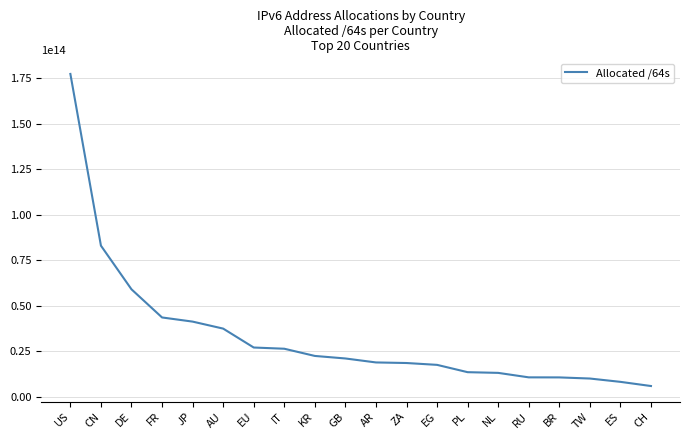

What is the ratio of the value at EU to the value at PL?

2.0